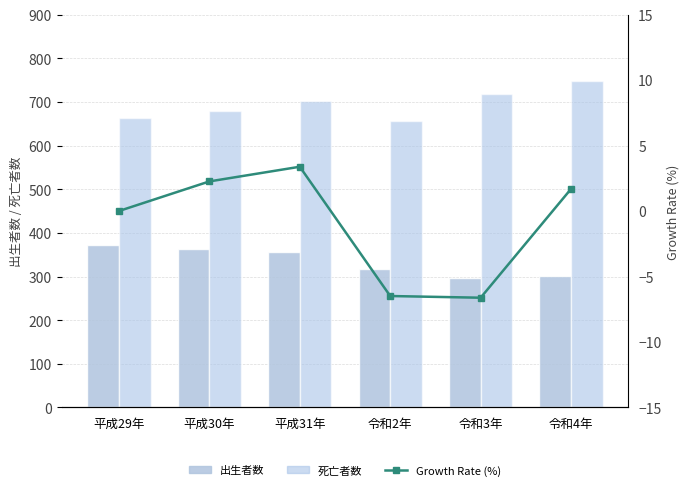

What is the lowest value of the 死亡者数 series?

656.0